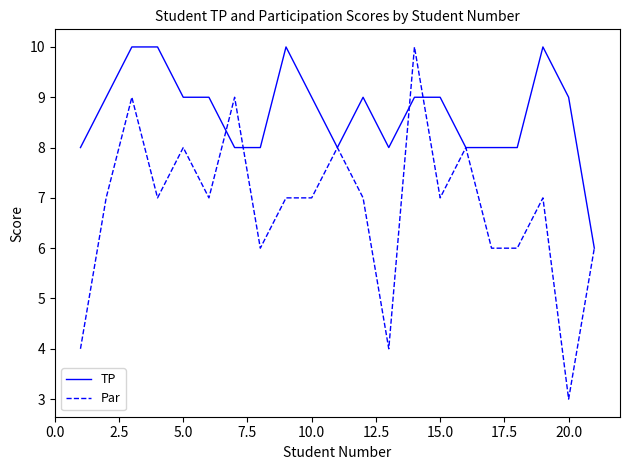

Which series has the widest spread of values?

Par